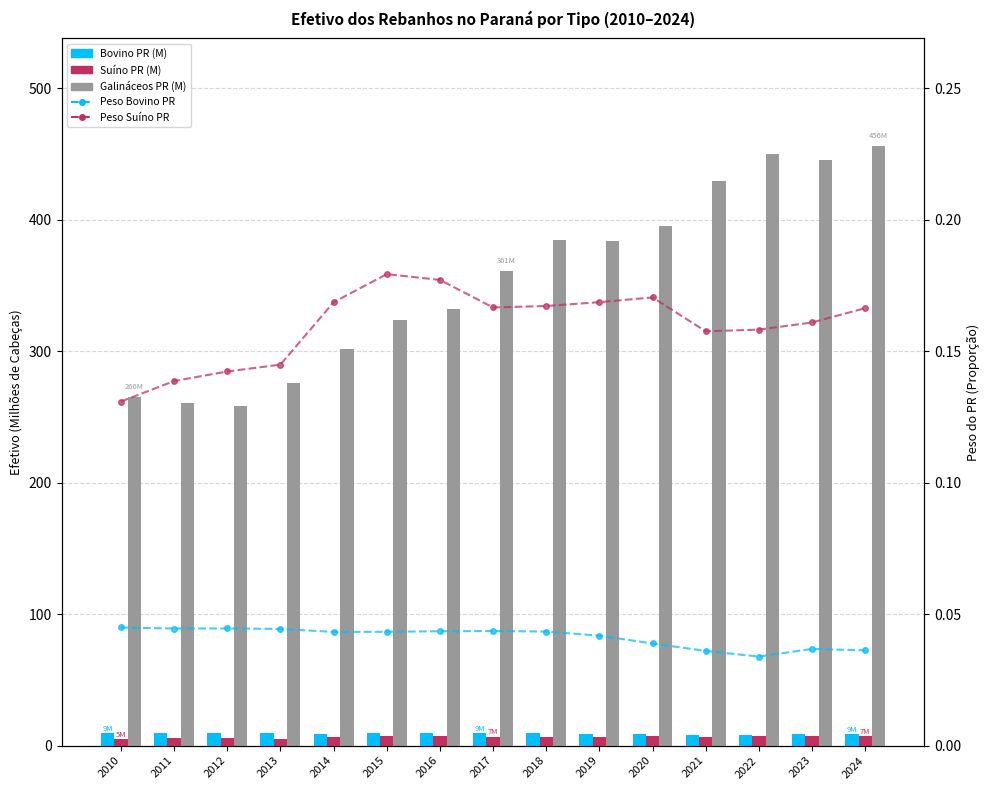

What is the difference between the Suíno PR (M) values at 2016 and 2024?

0.2